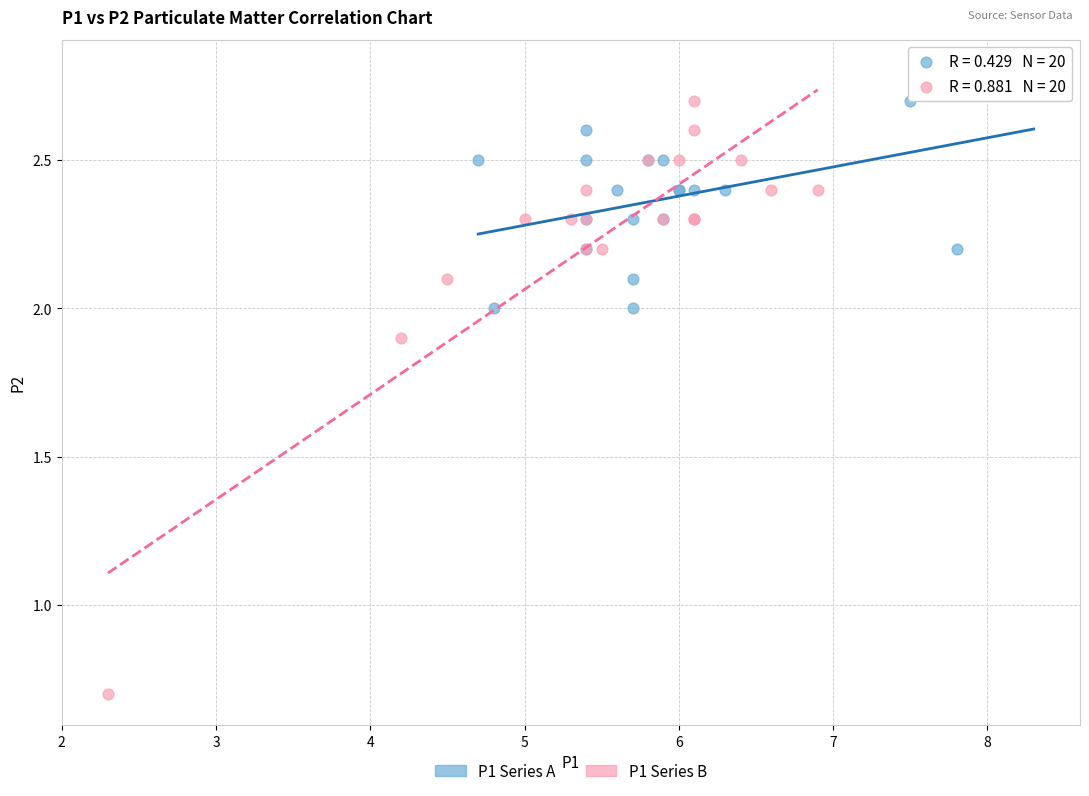

Which series has the largest Y range (max minus min)?

P1 Series B